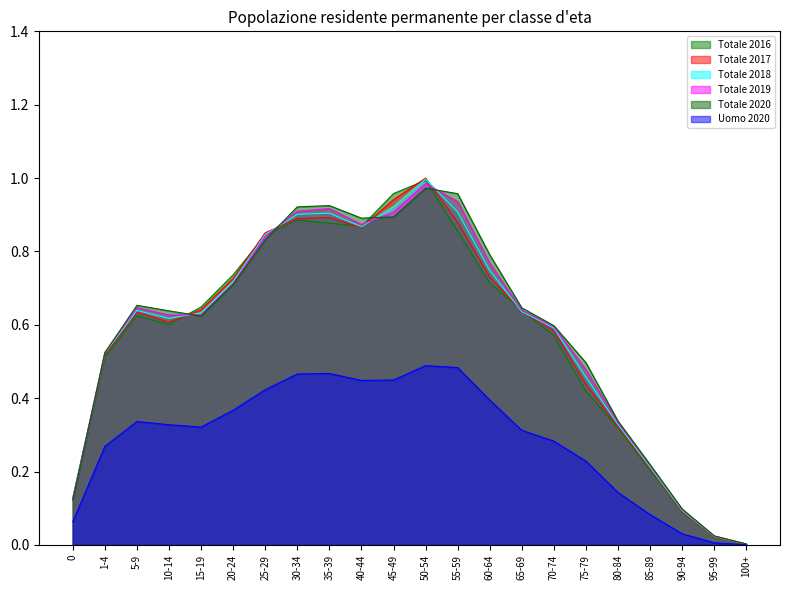

Where do Totale 2020 and Totale 2018 first cross each other?

0 and 1-4